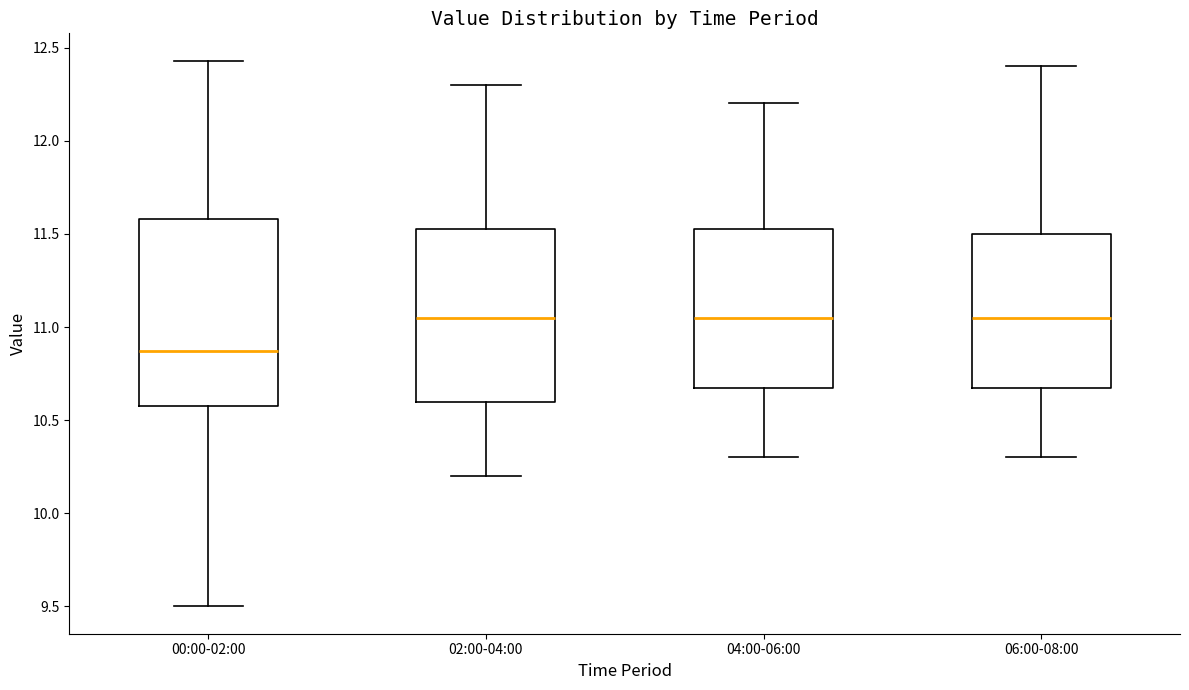

Comparing the boxes themselves (not the whiskers), which one is the tallest?

00:00-02:00